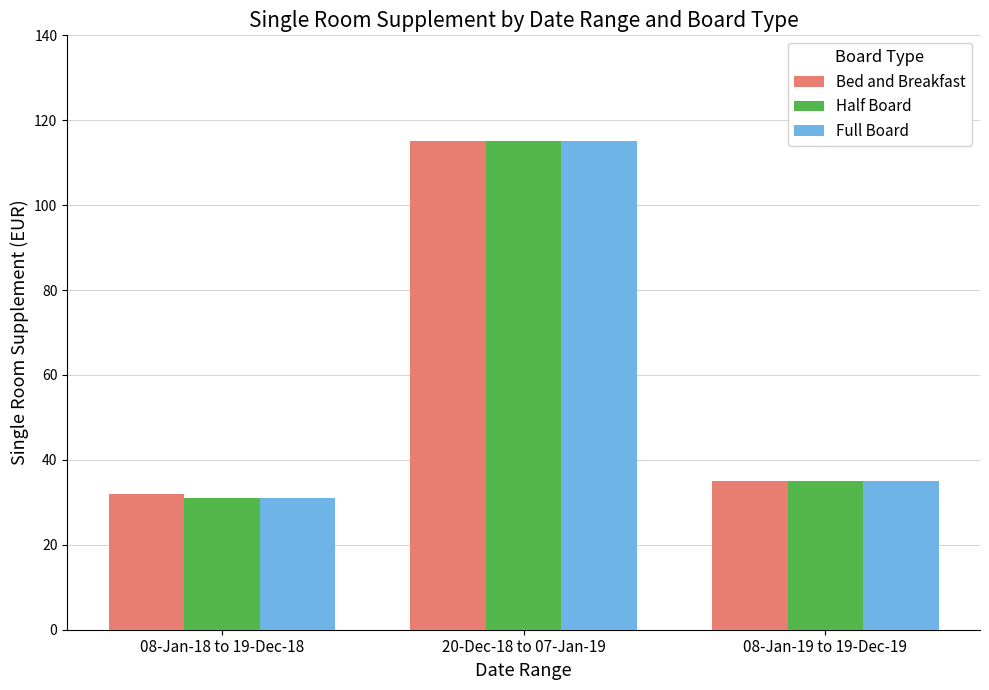

What is the difference between the Half Board values at 08-Jan-19 to 19-Dec-19 and 20-Dec-18 to 07-Jan-19?

80